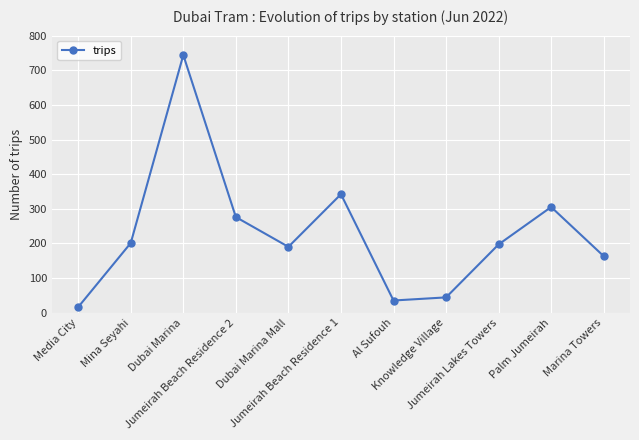

Which has a higher value, Media City or Jumeirah Lakes Towers?

Jumeirah Lakes Towers